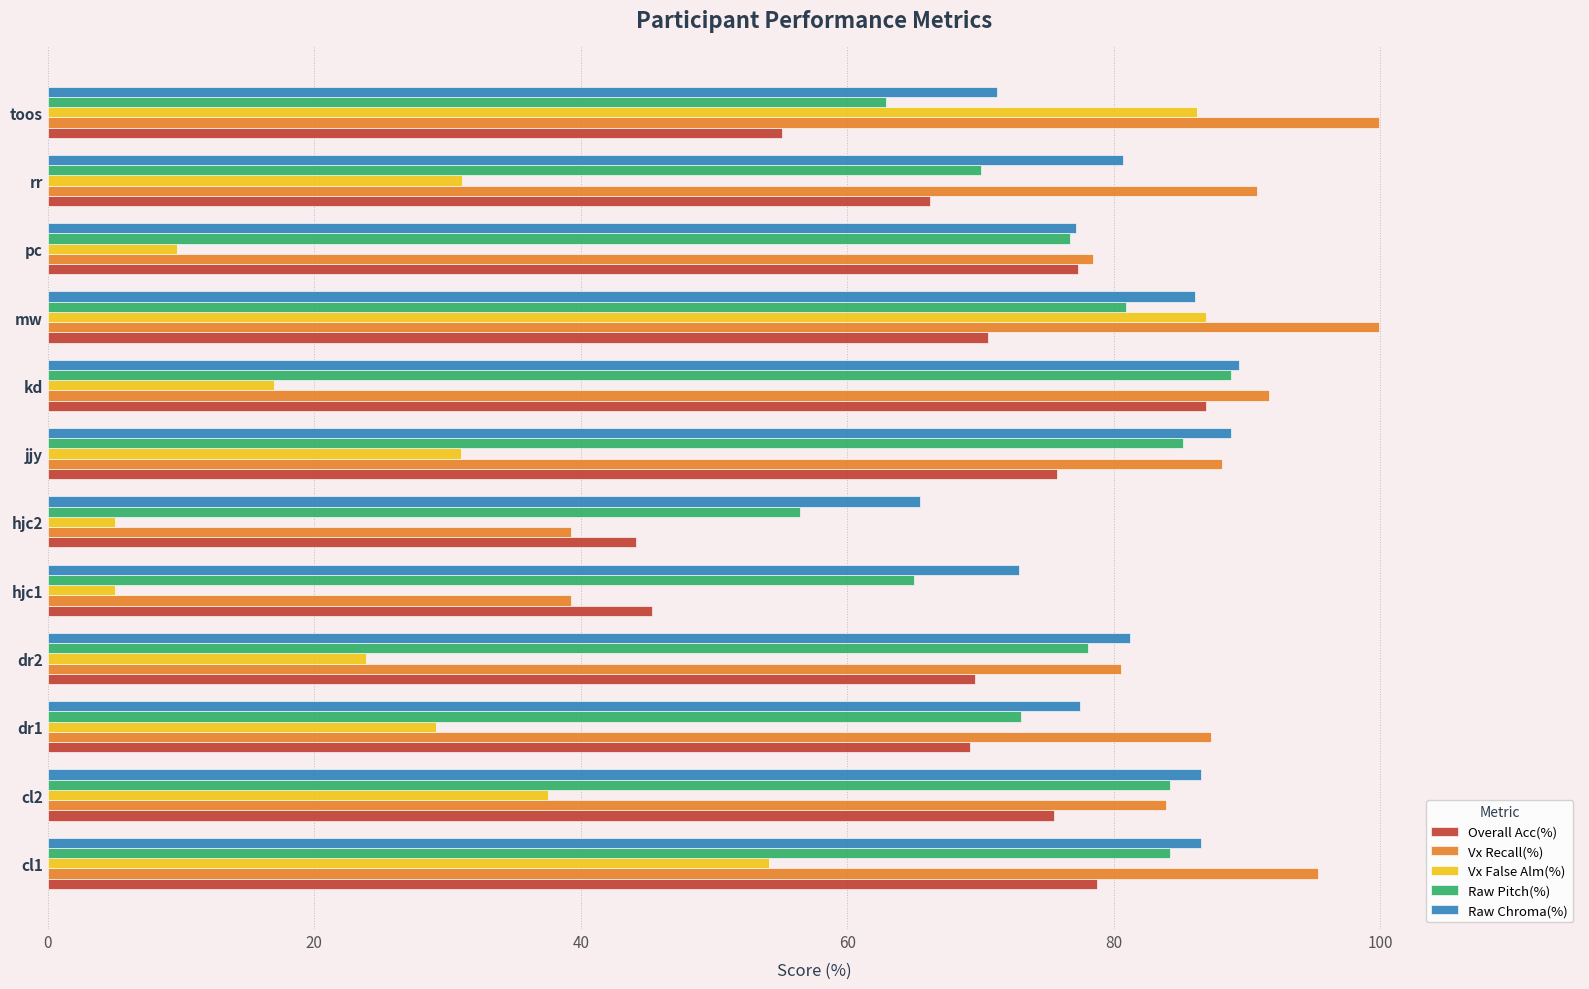

The value of Vx Recall(%) at cl1 is 95.3. True or false?

True